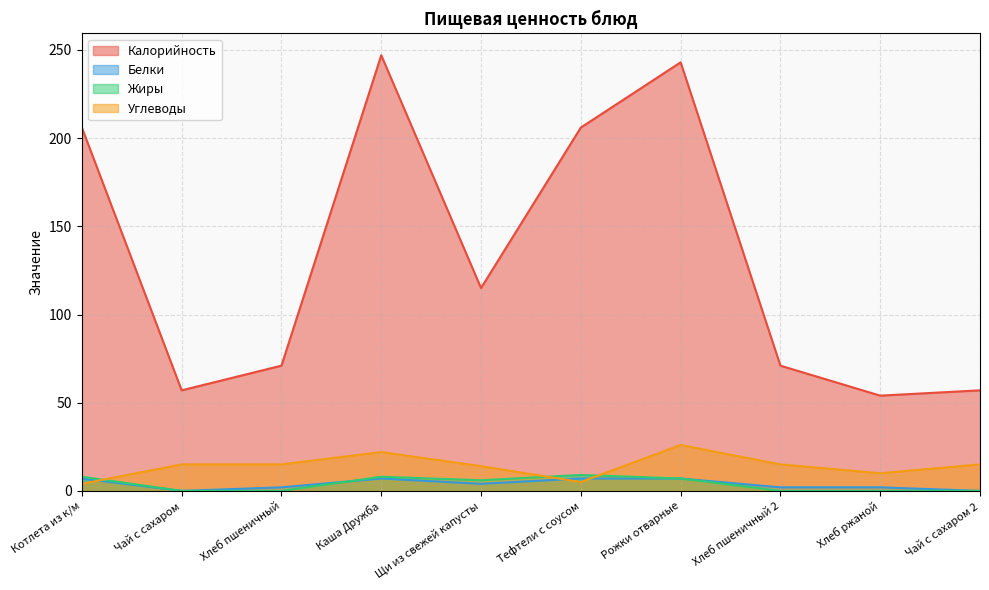

At which category does Калорийность reach its first local peak?

Каша Дружба